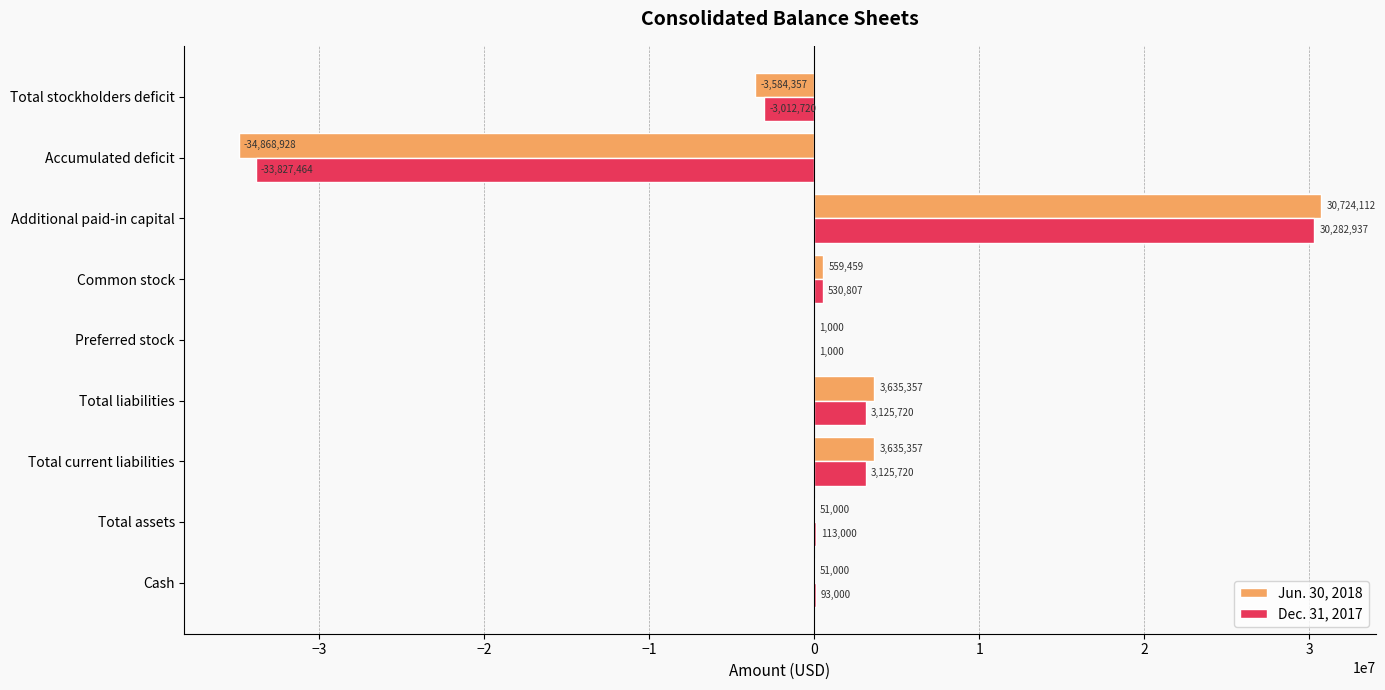

How many values in Jun. 30, 2018 are above zero?

7